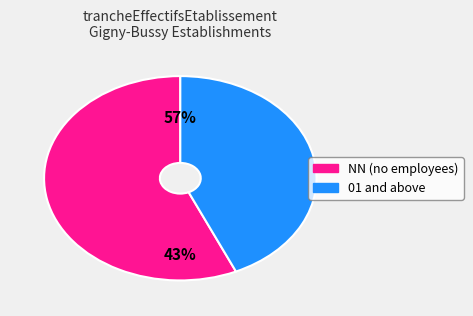

What is the majority slice?

NN